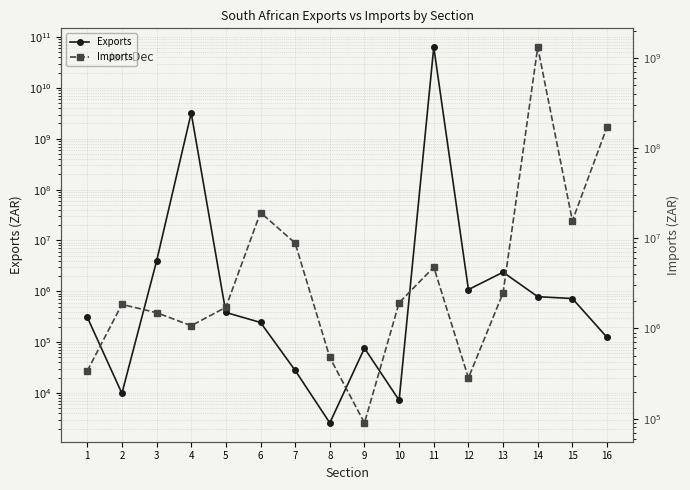

What is the value of the Imports point at the 1st from the left?

338300